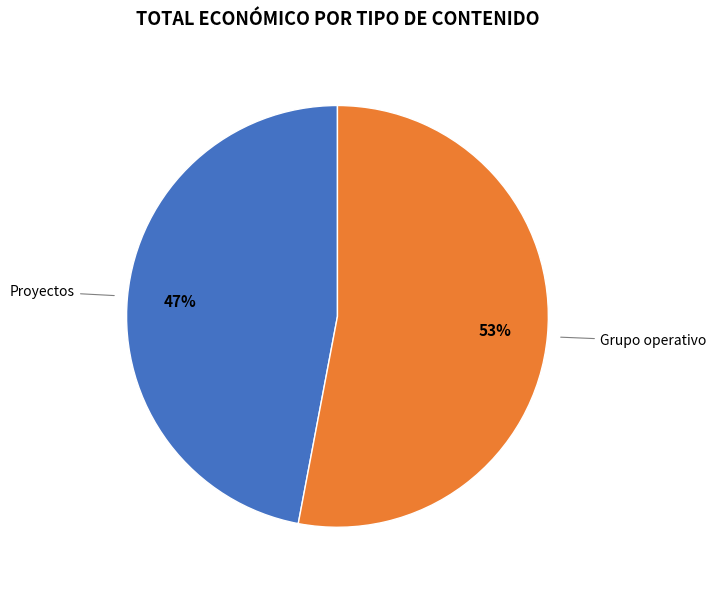

Does any single category account for the majority?

Yes